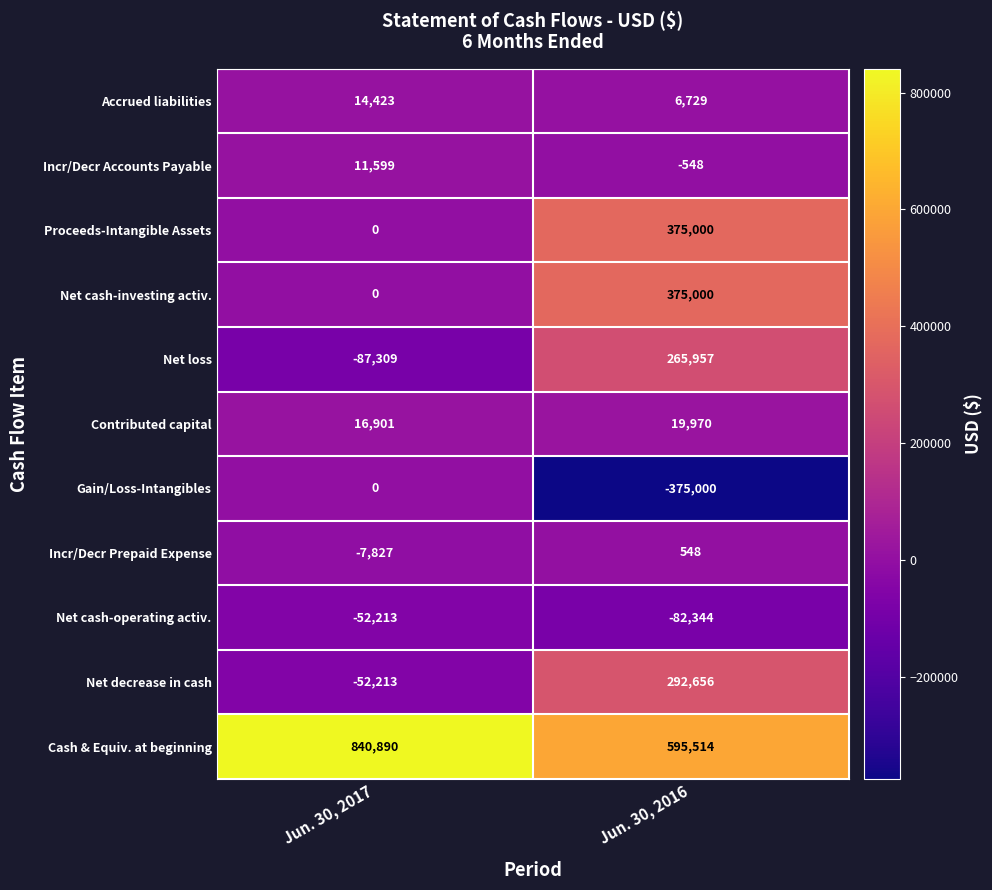

What is the difference between the highest and lowest values at Jun. 30, 2017?

928199